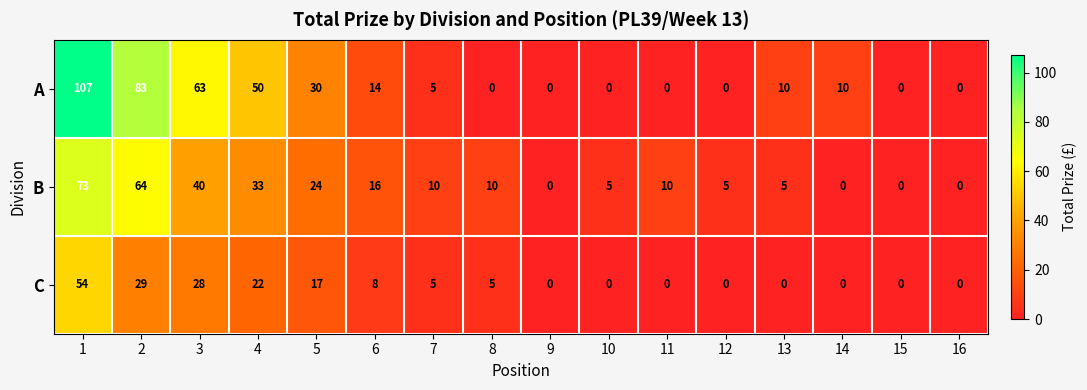

What is the difference between the maximum and minimum values in the B series?

73